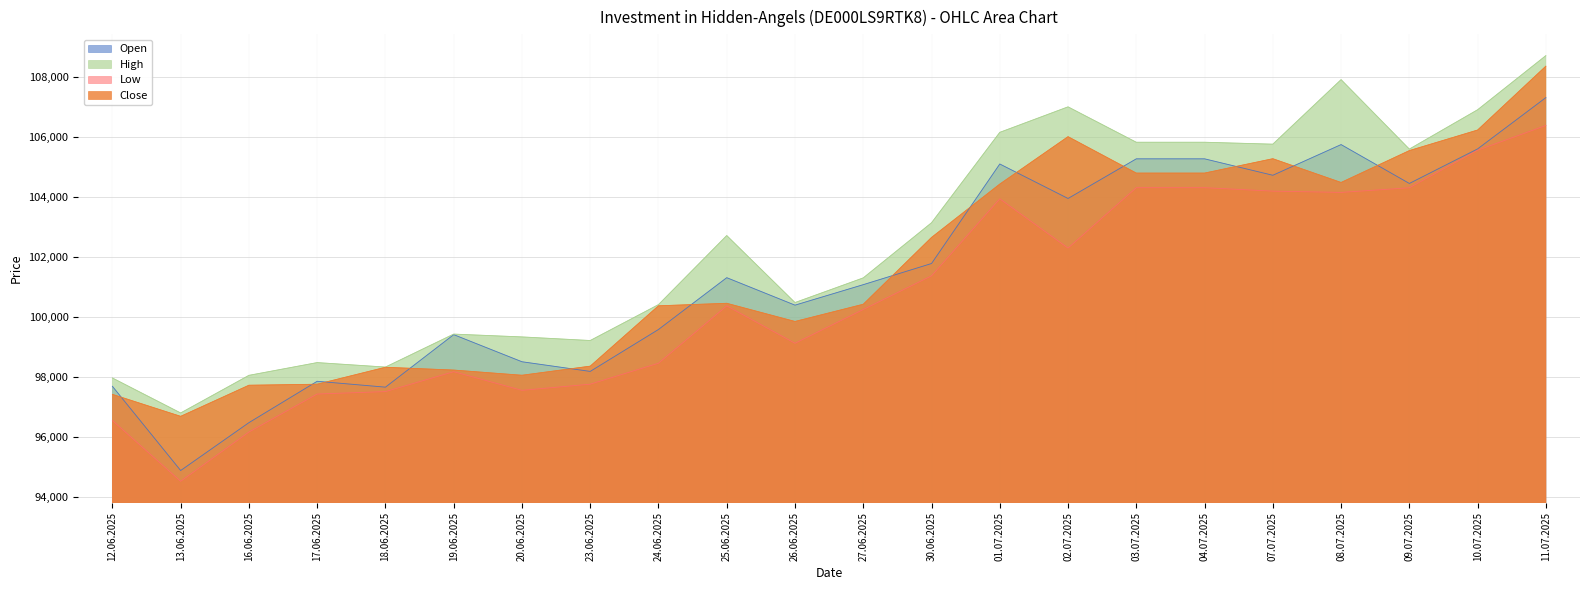

Where does the High series first go above 102719?

30.06.2025